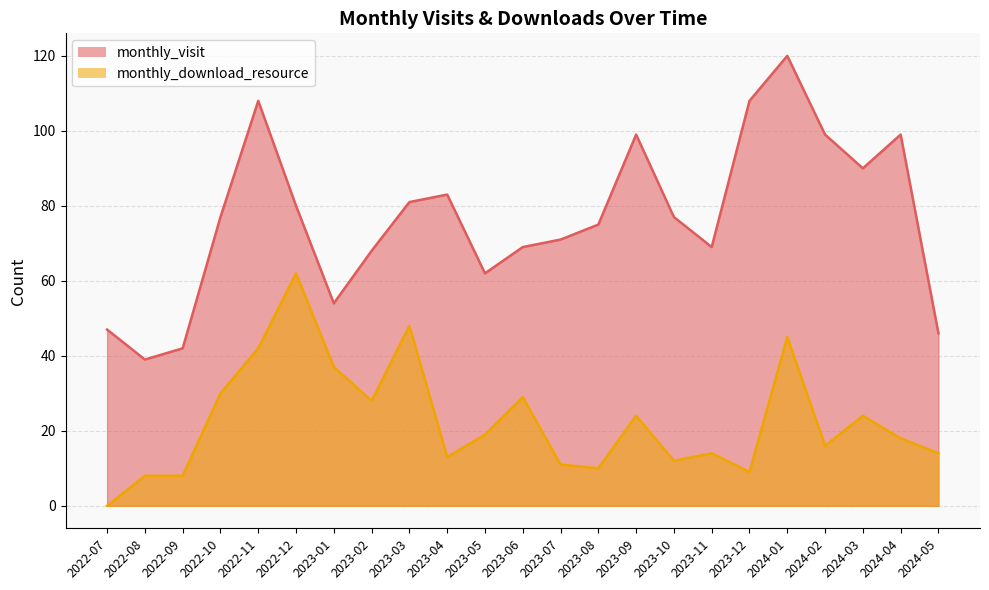

How many values in the monthly_download_resource series exceed 18?

11